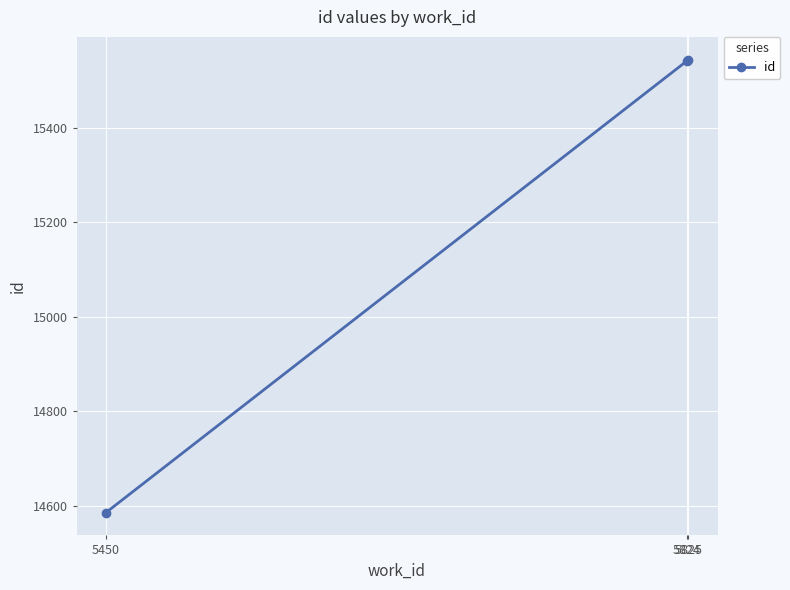

What is the minimum value shown in the chart?

14585